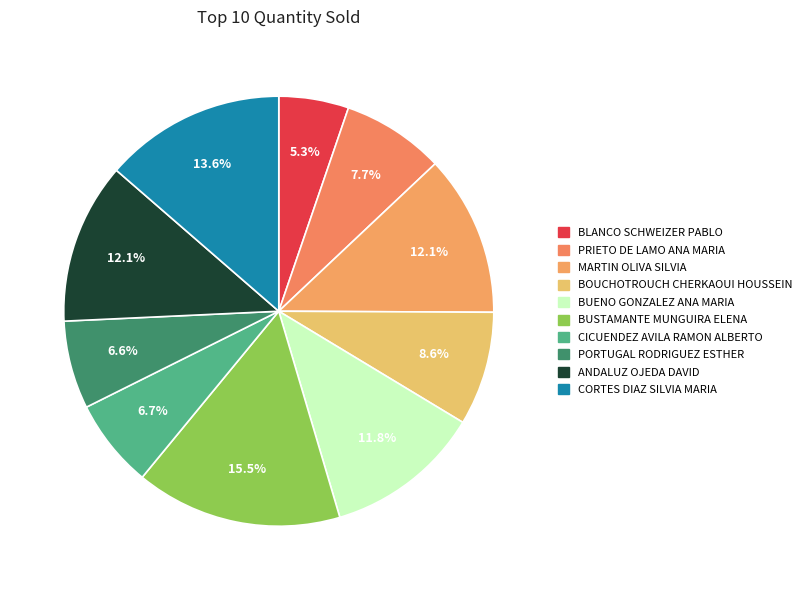

Does ANDALUZ OJEDA DAVID account for over 50% of the chart?

No